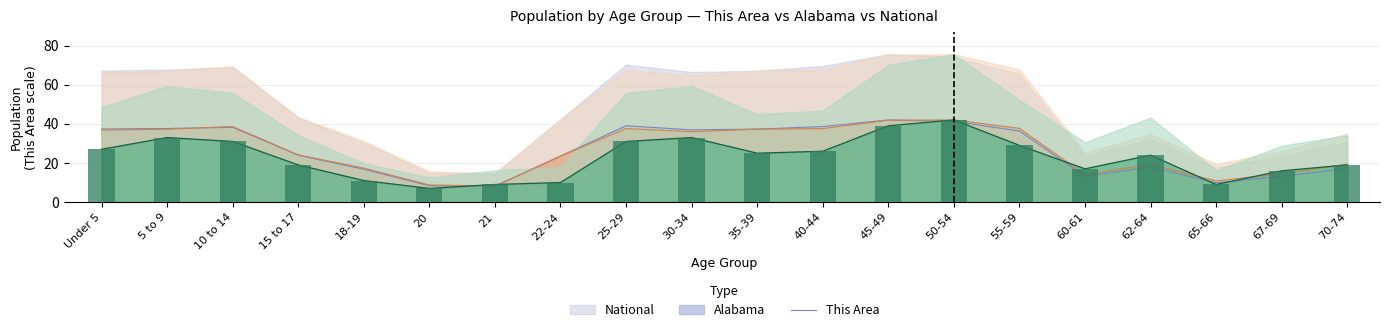

What position from the right is 70-74?

1